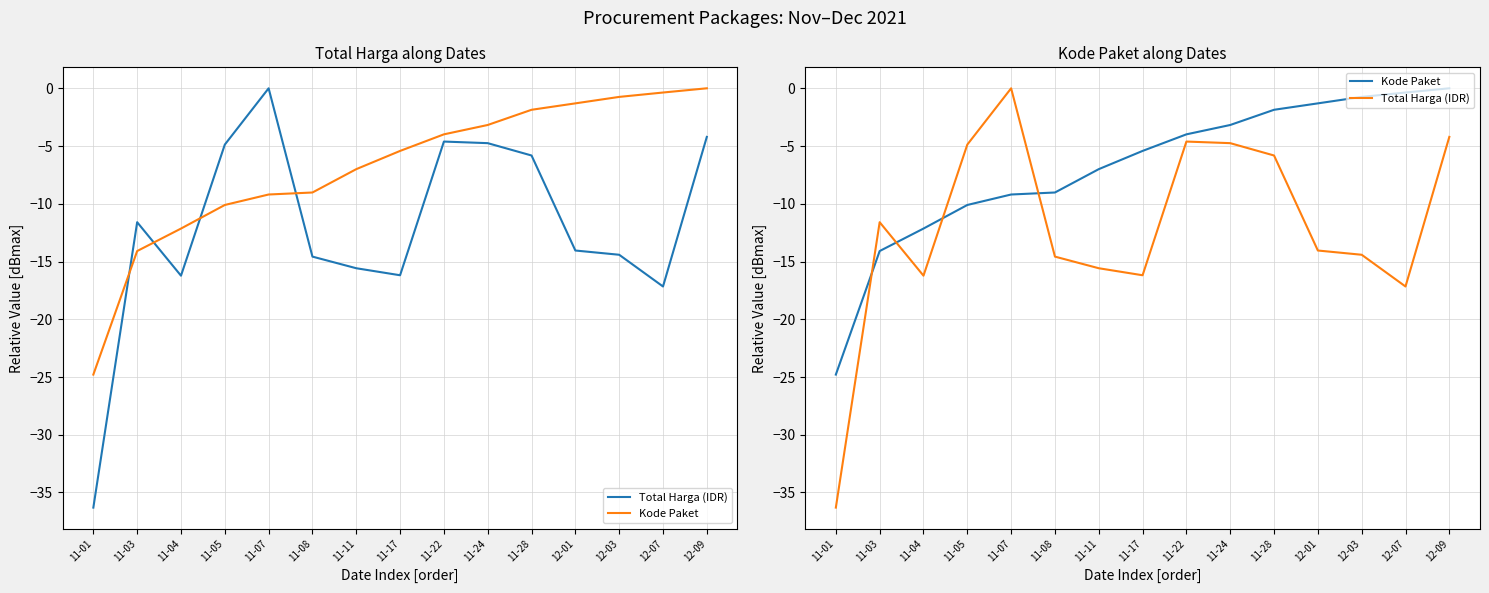

How many times do Kode Paket and Total Harga (IDR) cross each other?

4